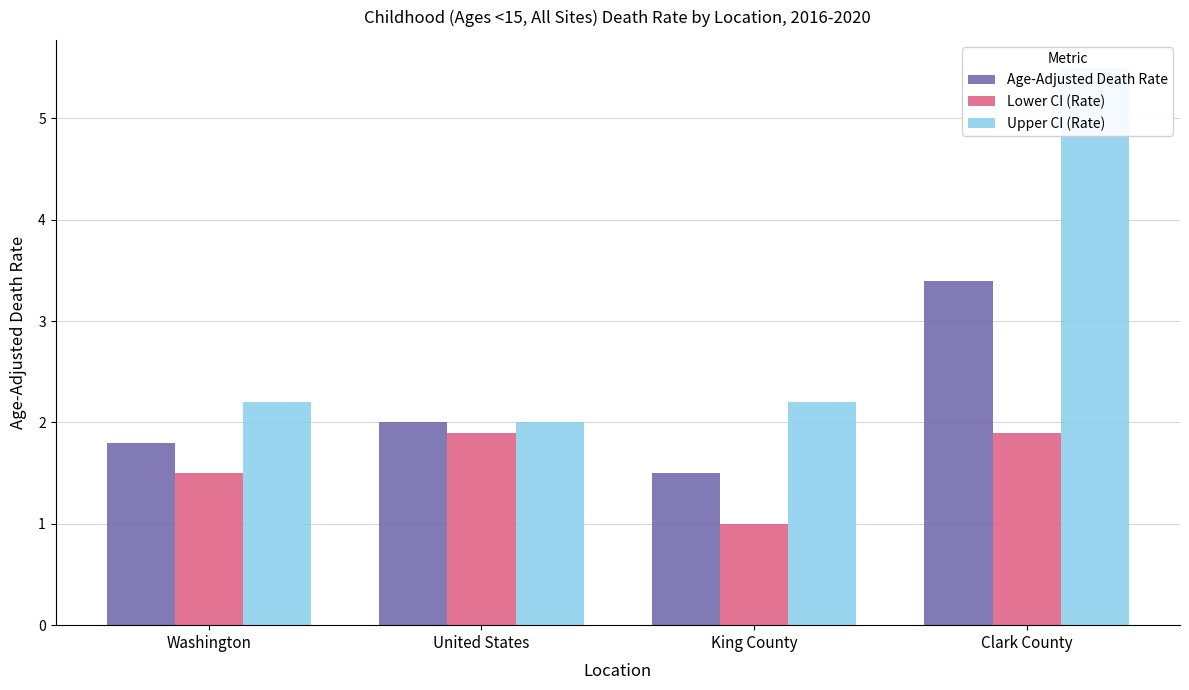

How many bars are there in total?

12